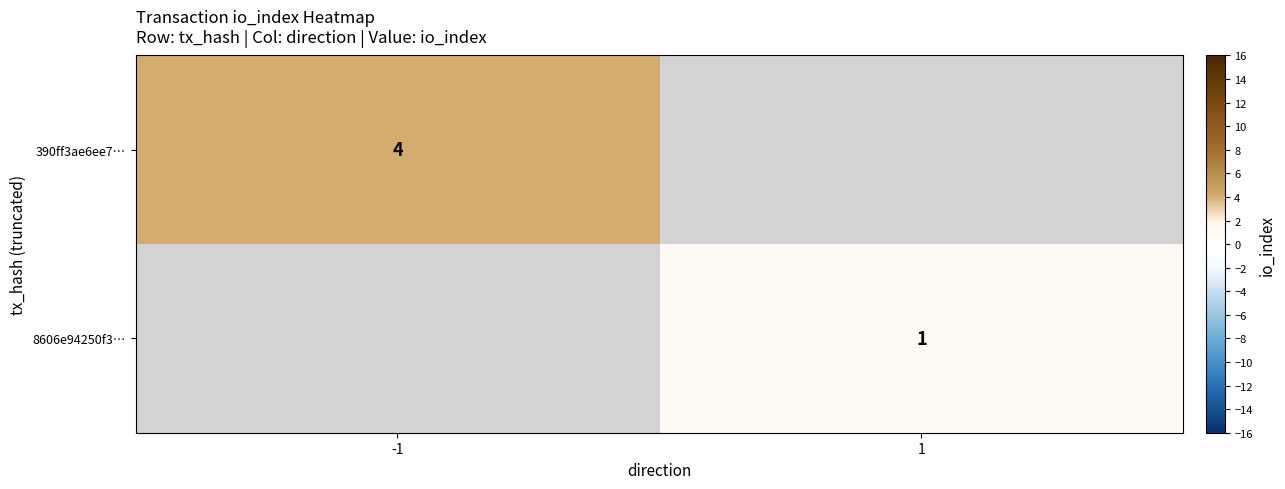

True or false: 8606e94250f3… has a value of 0 at 1.

False